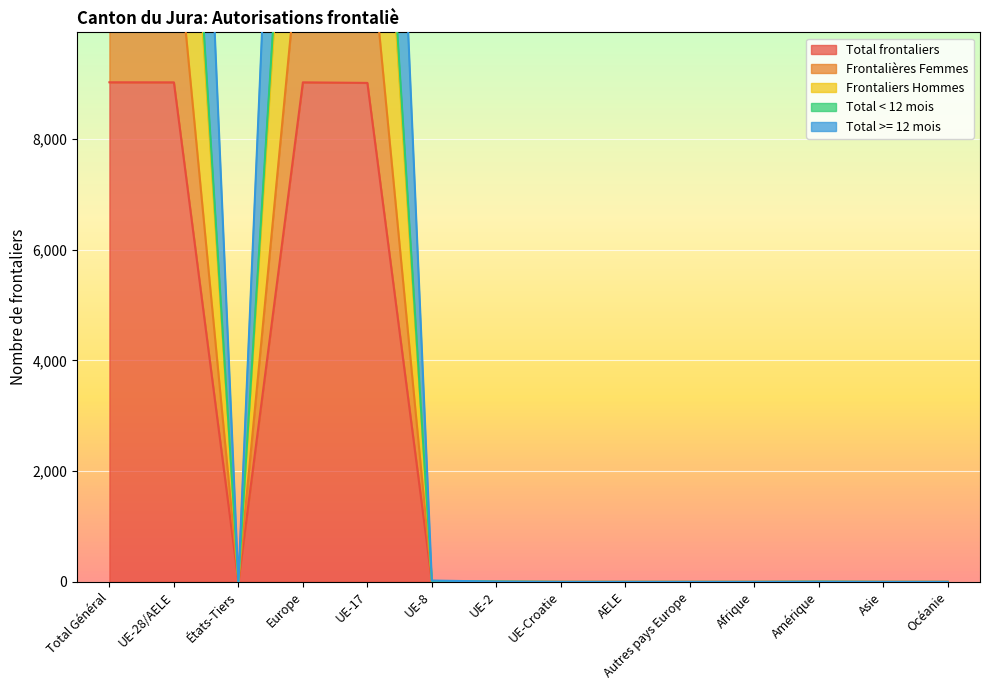

Which series changed the most between Europe and UE-17?

Total >= 12 mois